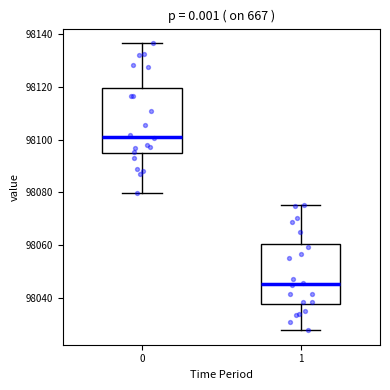

Which box's median line is the lowest?

1